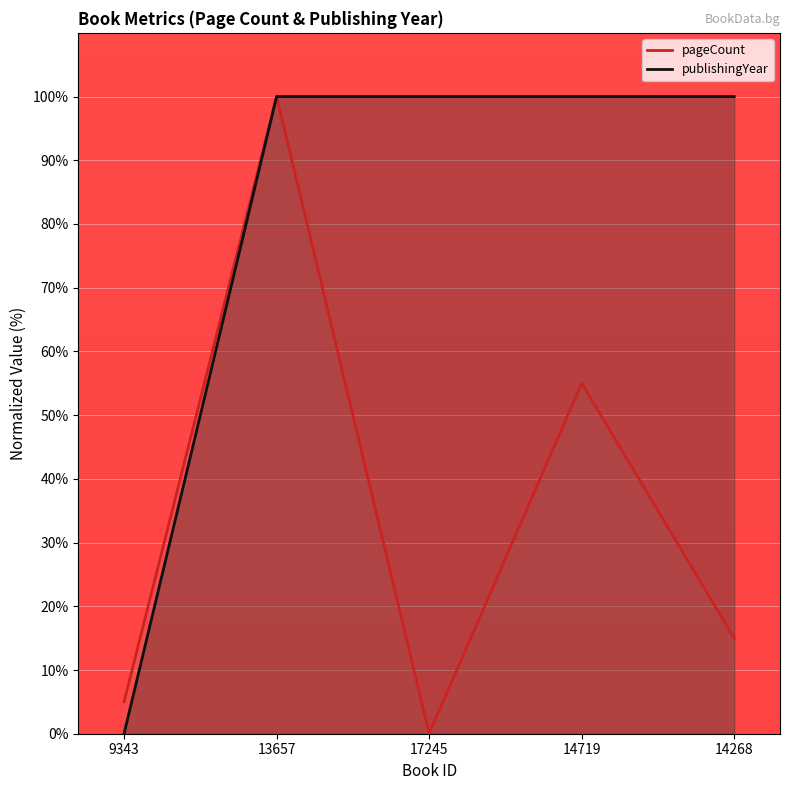

How many data points does each series have?

5